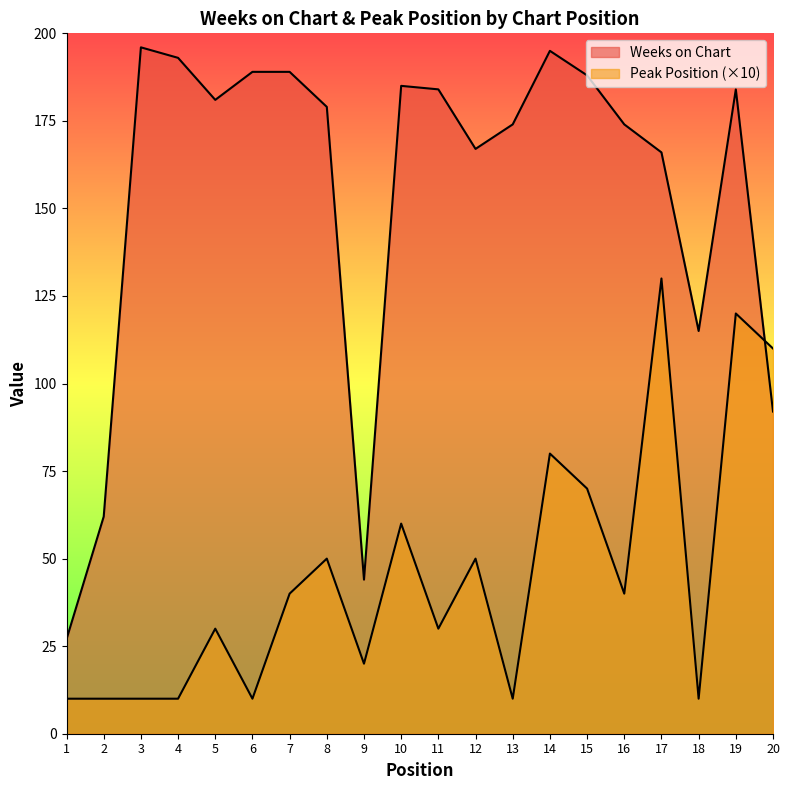

At which category does Weeks on Chart reach its first local peak?

3